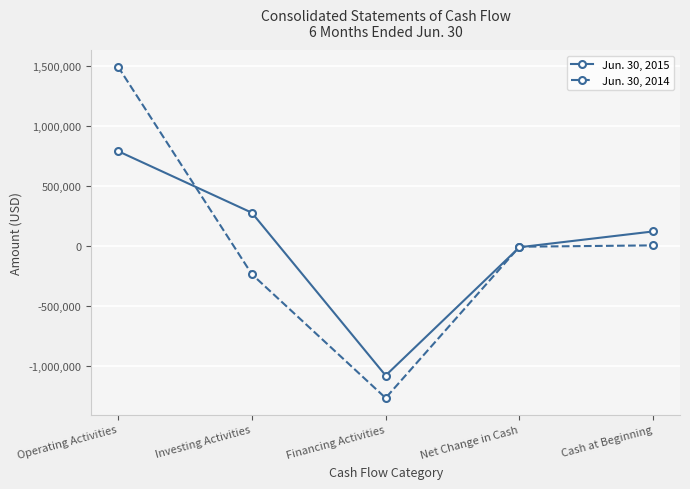

Is it true that Jun. 30, 2015 equals 790554 at Operating Activities?

True